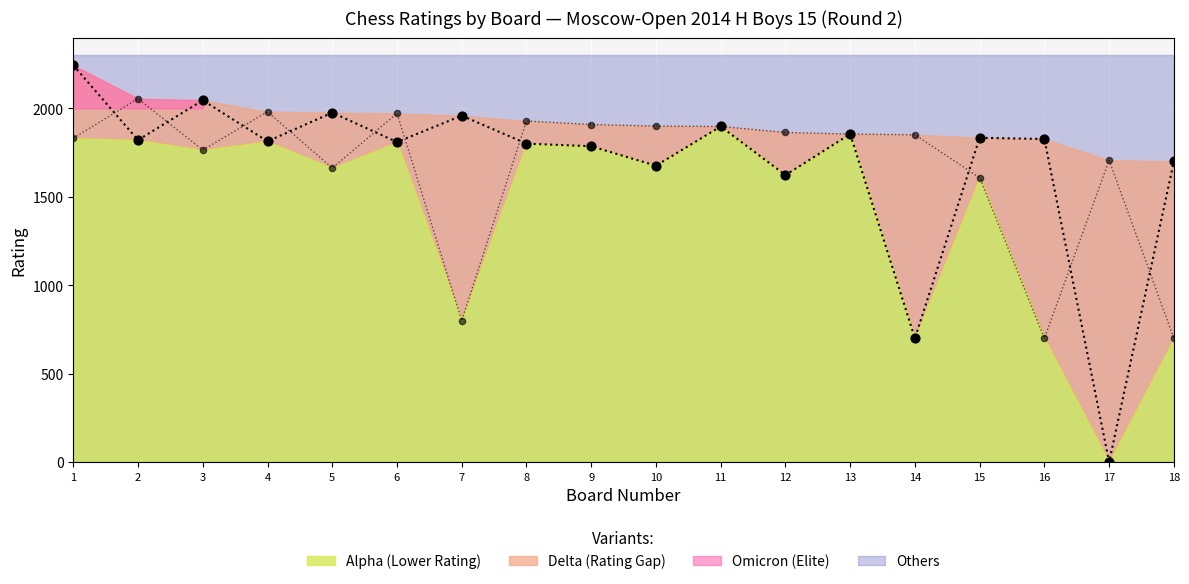

Which has a higher value, 17 or 15?

15